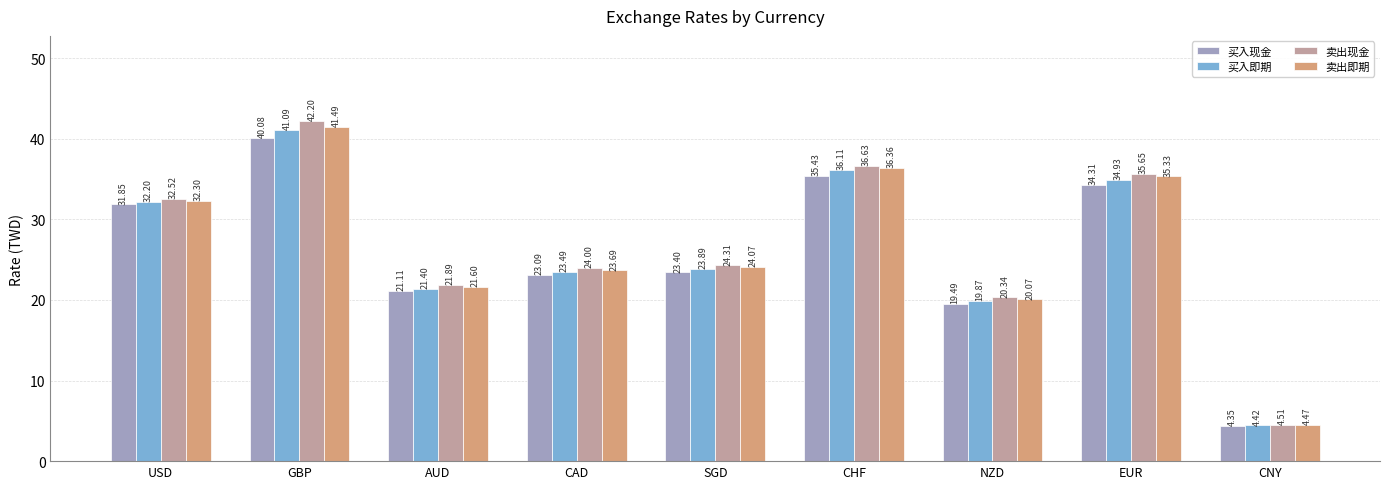

What position from the right is EUR?

2